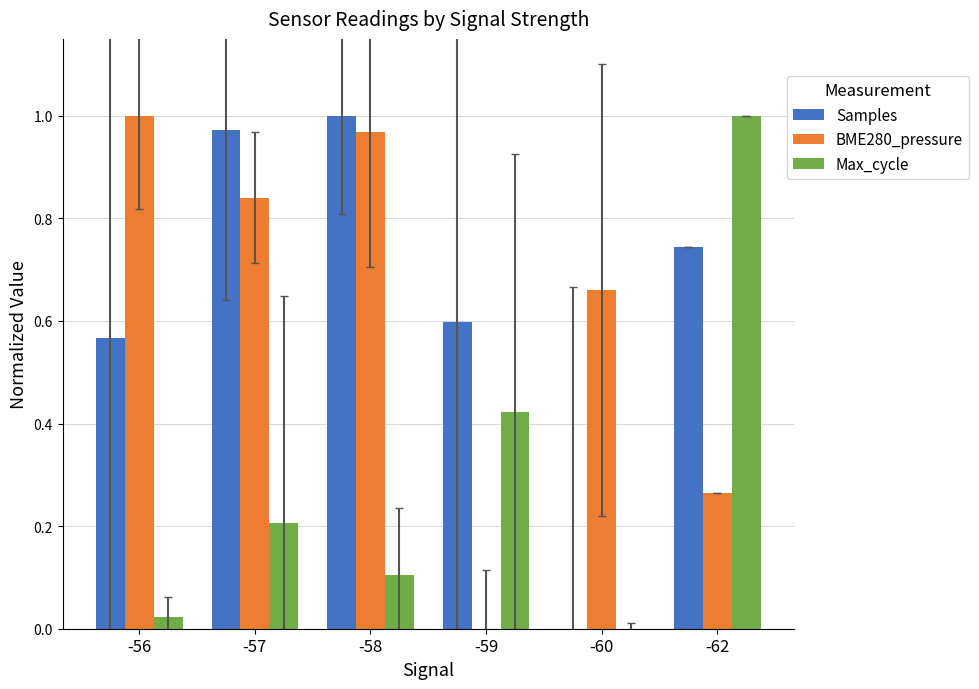

Is the value of Max_cycle at -59 greater than the value of BME280_pressure at -62?

Yes